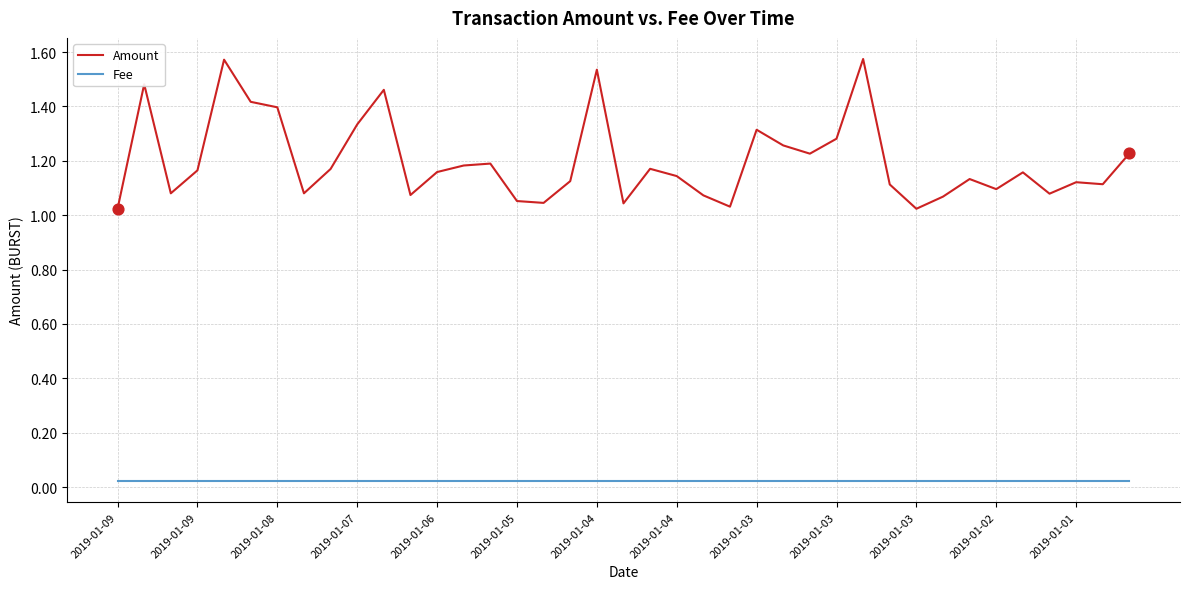

Which series has the largest range (max minus min)?

Amount